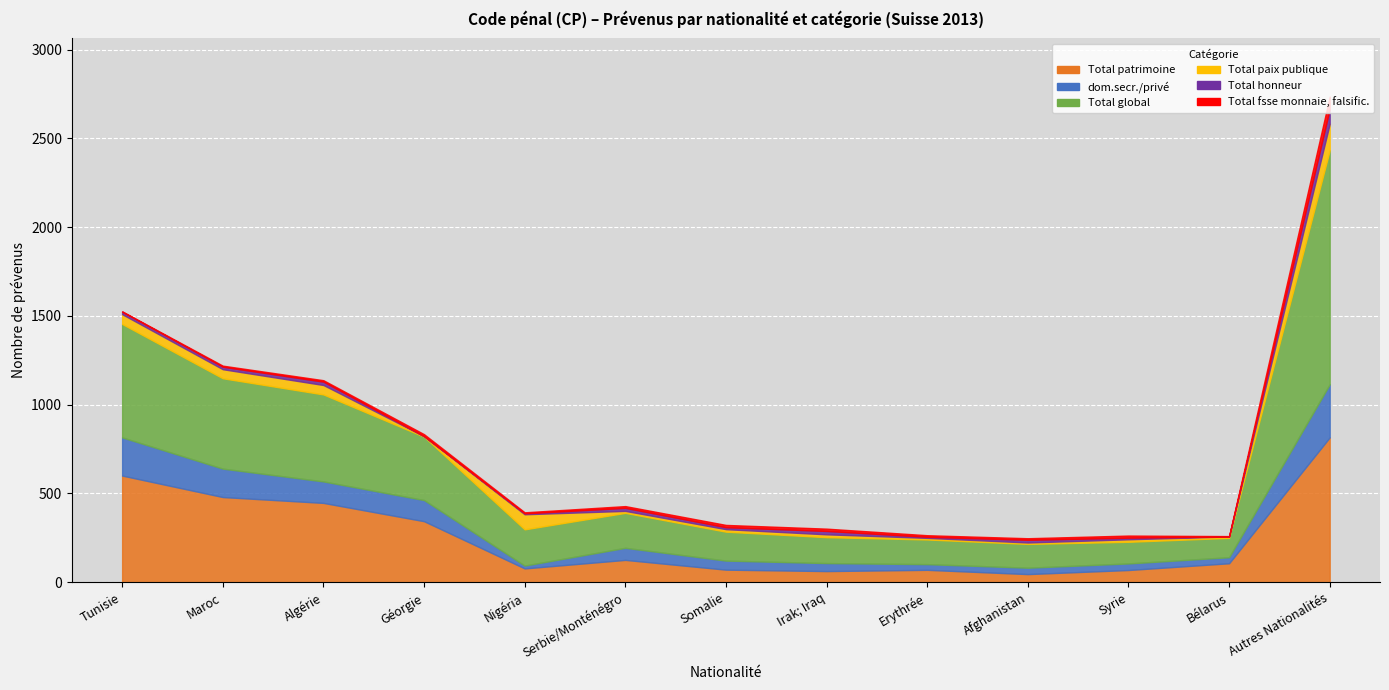

What is the label of the 4th point from the right?

Afghanistan